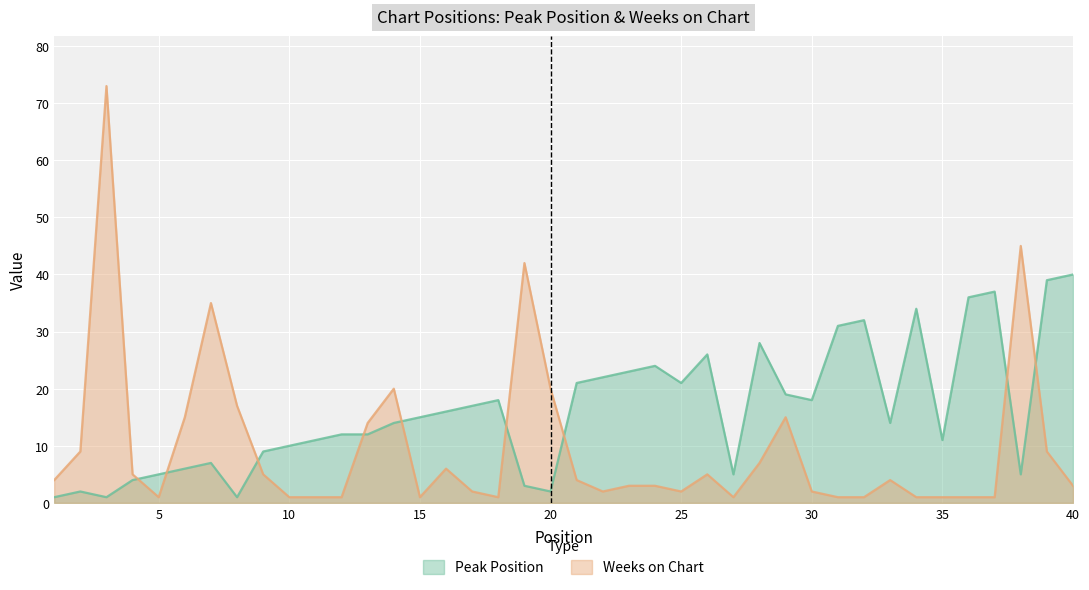

What is the sum of the Weeks on Chart values at 18 and 35?

2